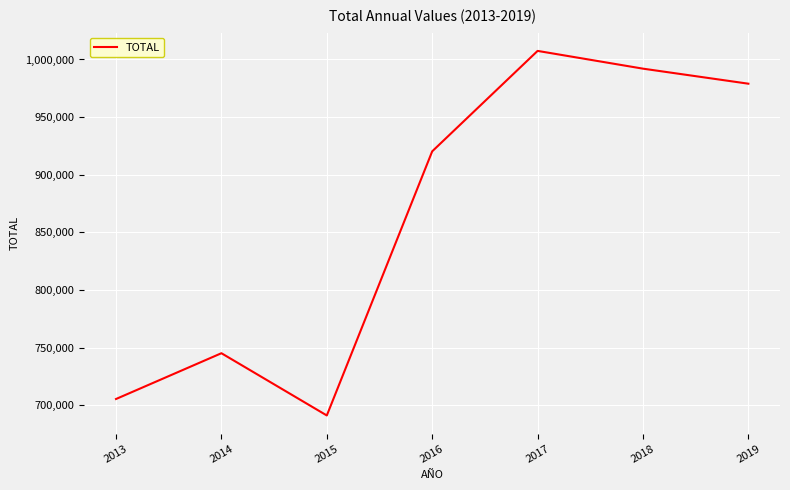

What value does the data have at 2018, to the nearest 50?

992050